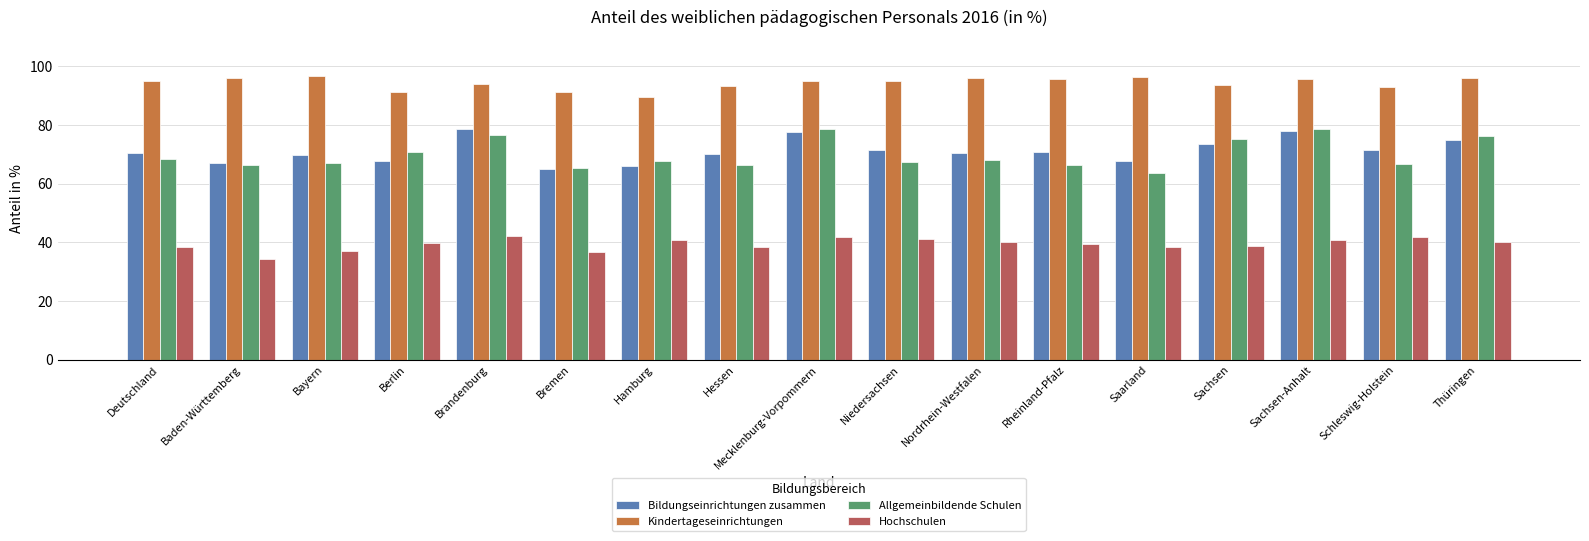

What is the label of the 13th bar from the right?

Brandenburg